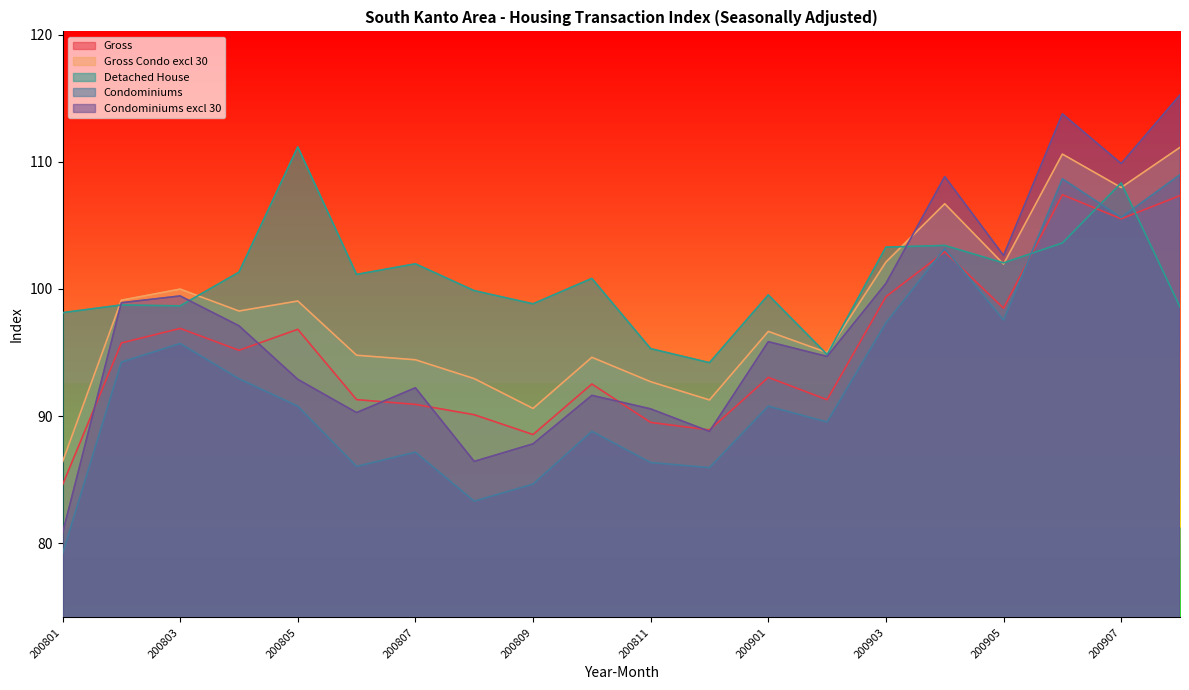

At which category does Gross Condo excl 30 reach its first local peak?

200803